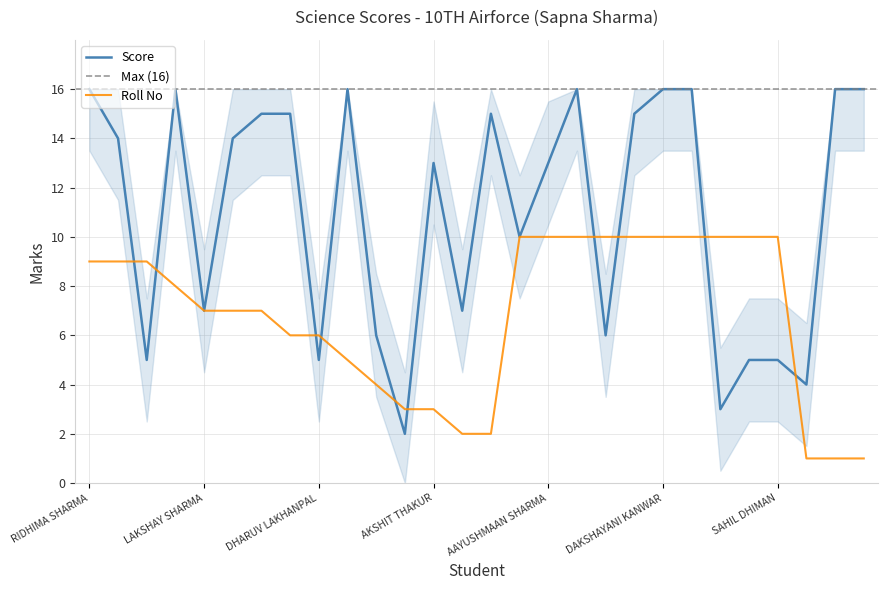

Count the Roll No values in the range 4 to 10.

21